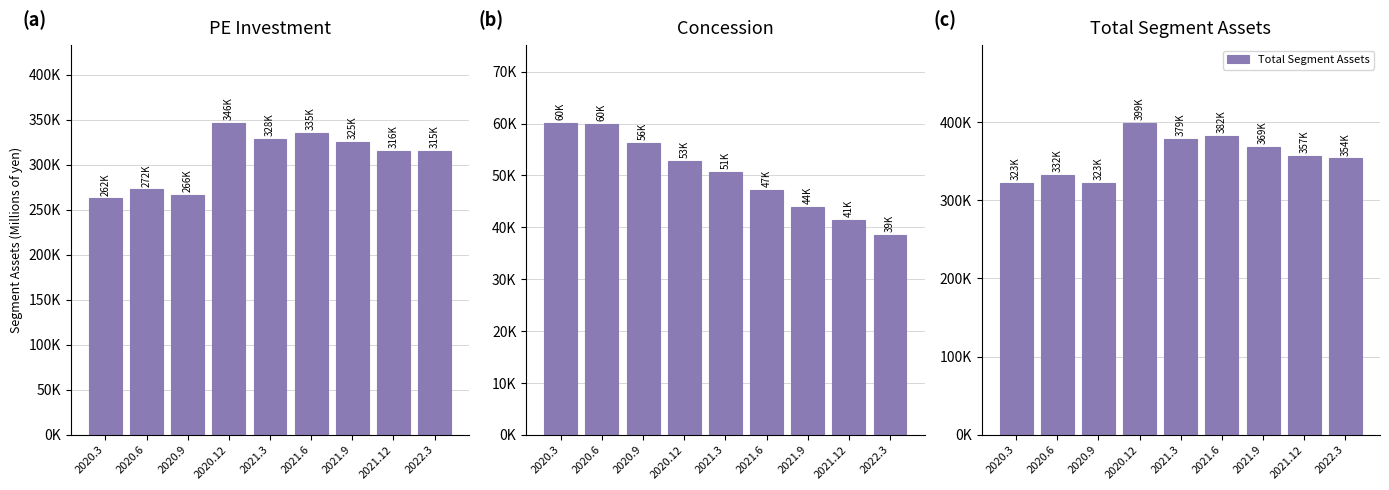

List the labels in order of Total Segment Assets value, largest first.

2020.12, 2021.6, 2021.3, 2021.9, 2021.12, 2022.3, 2020.6, 2020.9, 2020.3